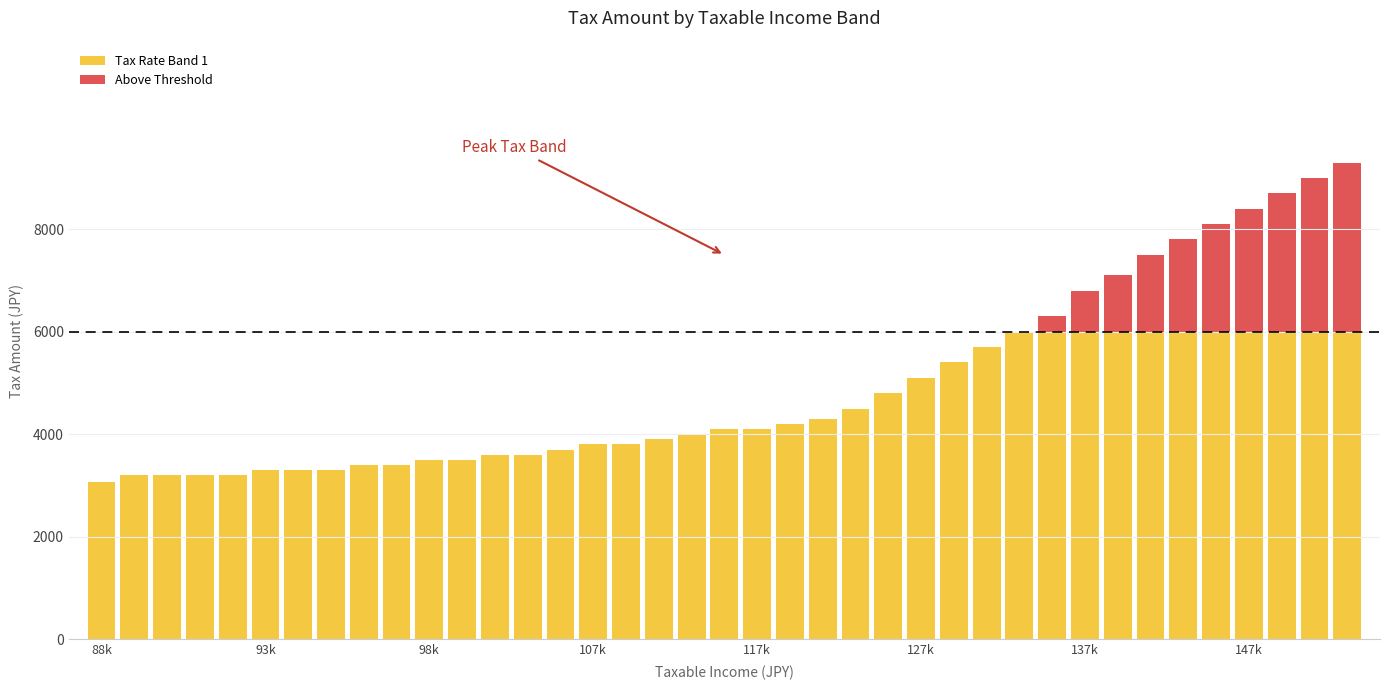

Rank the series by their average value, from lowest to highest.

Above Threshold, Tax Rate Band 1